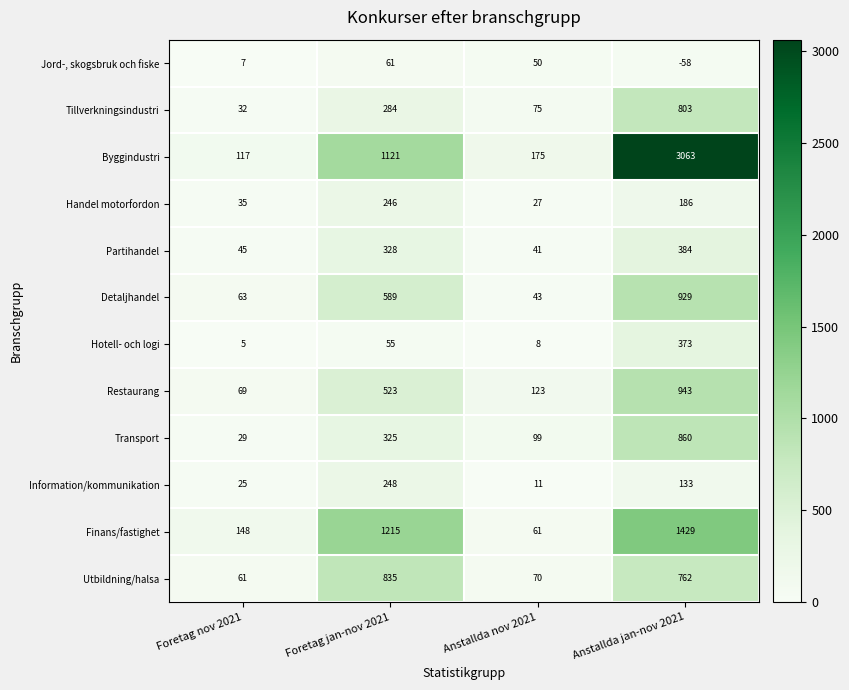

What is the difference between the maximum and second lowest values in the Handel motorfordon series?

211